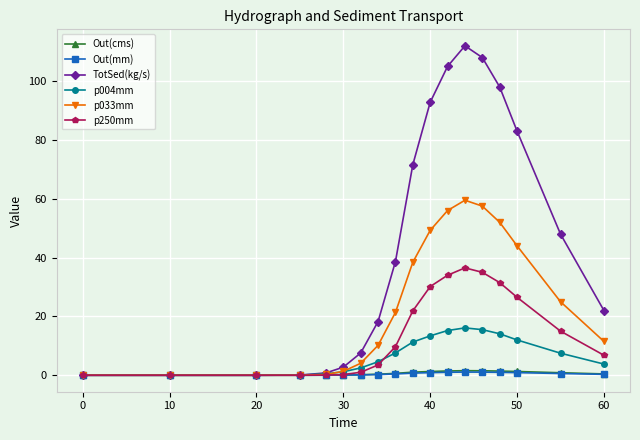

At how many categories does at least one series exceed 46?

8